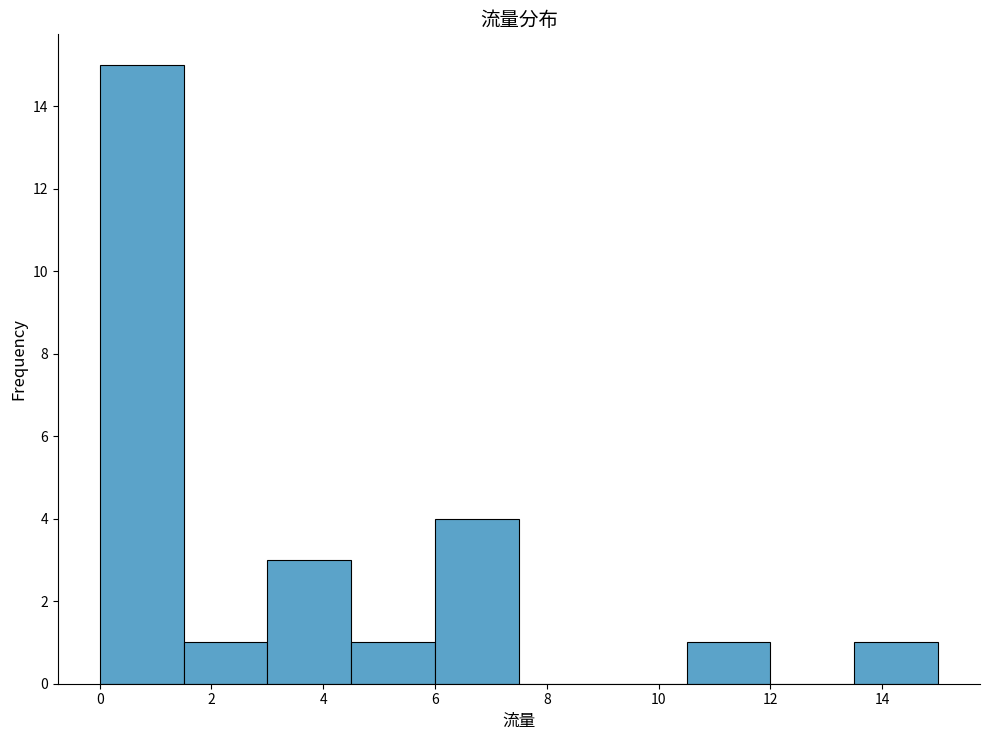

Which range on the x-axis has the tallest bar?

0.0 to 1.5